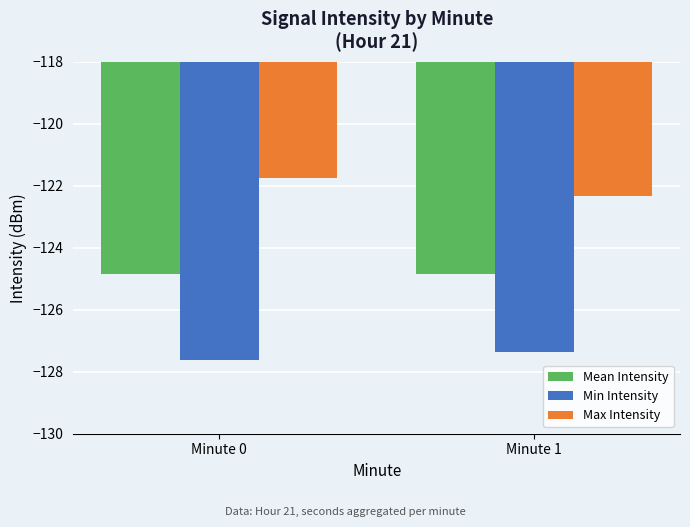

The value of Min Intensity at Minute 1 is -127.4. True or false?

True